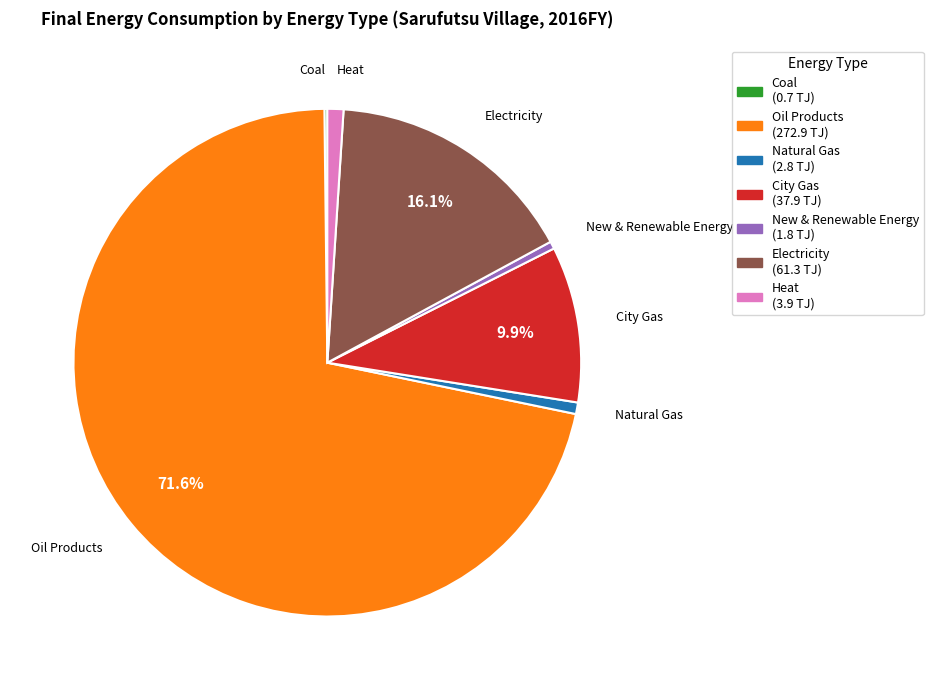

Is there a majority slice in this chart?

Yes